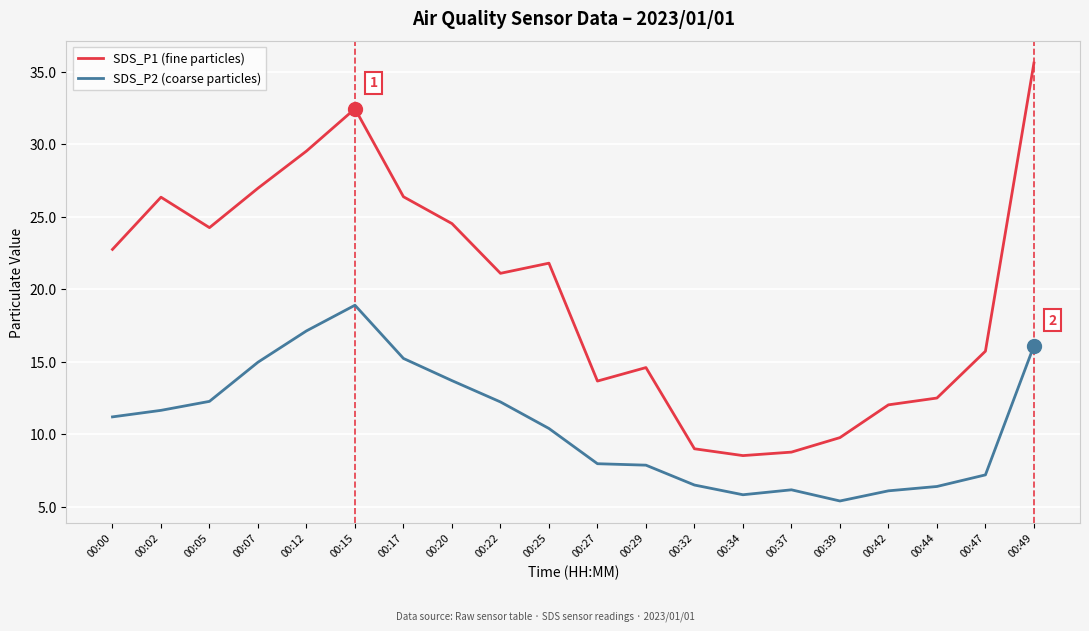

Does the chart have visible grid lines?

Yes